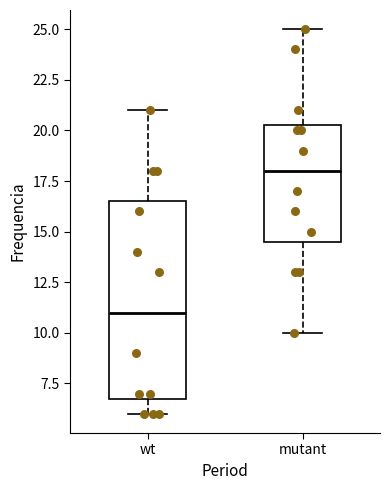

Where does the upper whisker of the box for mutant end on the y-axis? The values are not printed on the chart, so give them approximately, as read against the axis.

25.0